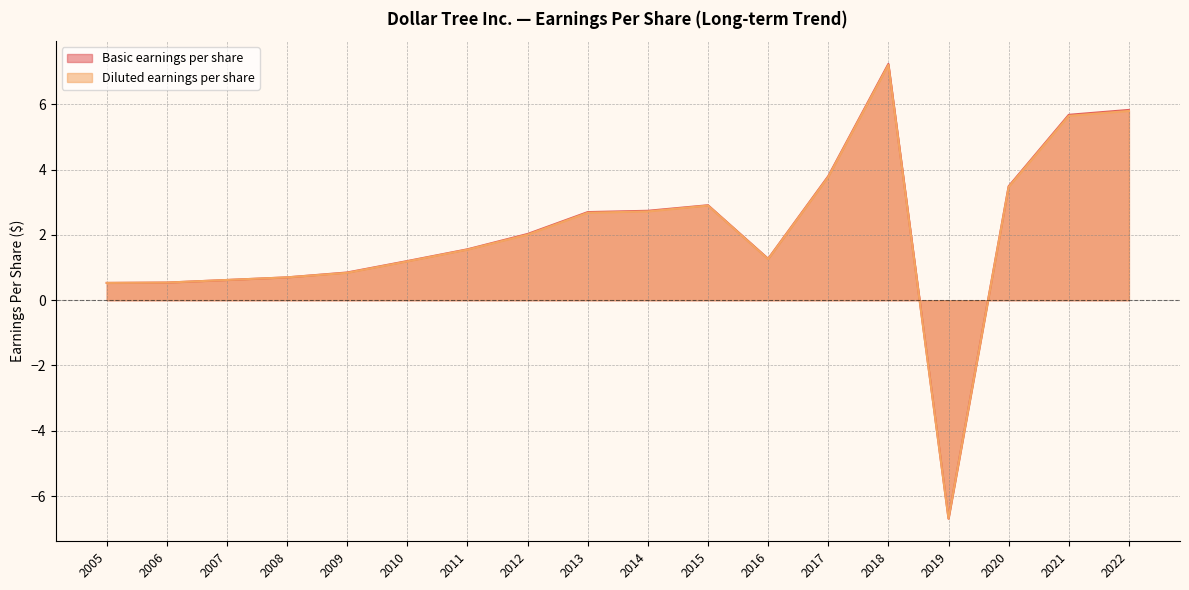

True or false: Diluted earnings per share and Basic earnings per share cross at least once.

False